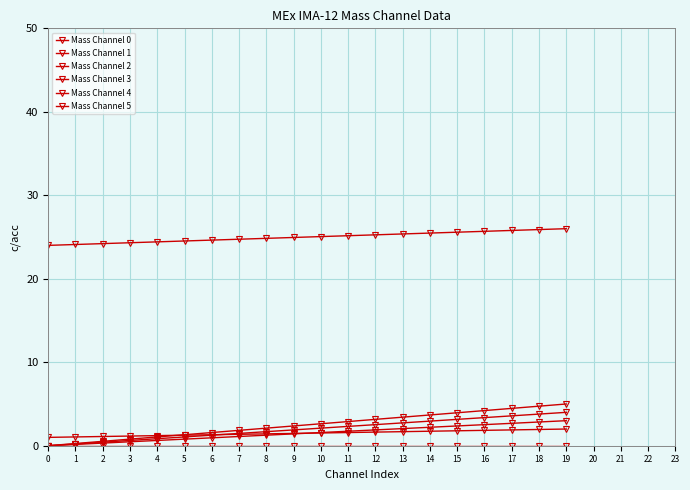

Does the chart have visible grid lines?

Yes